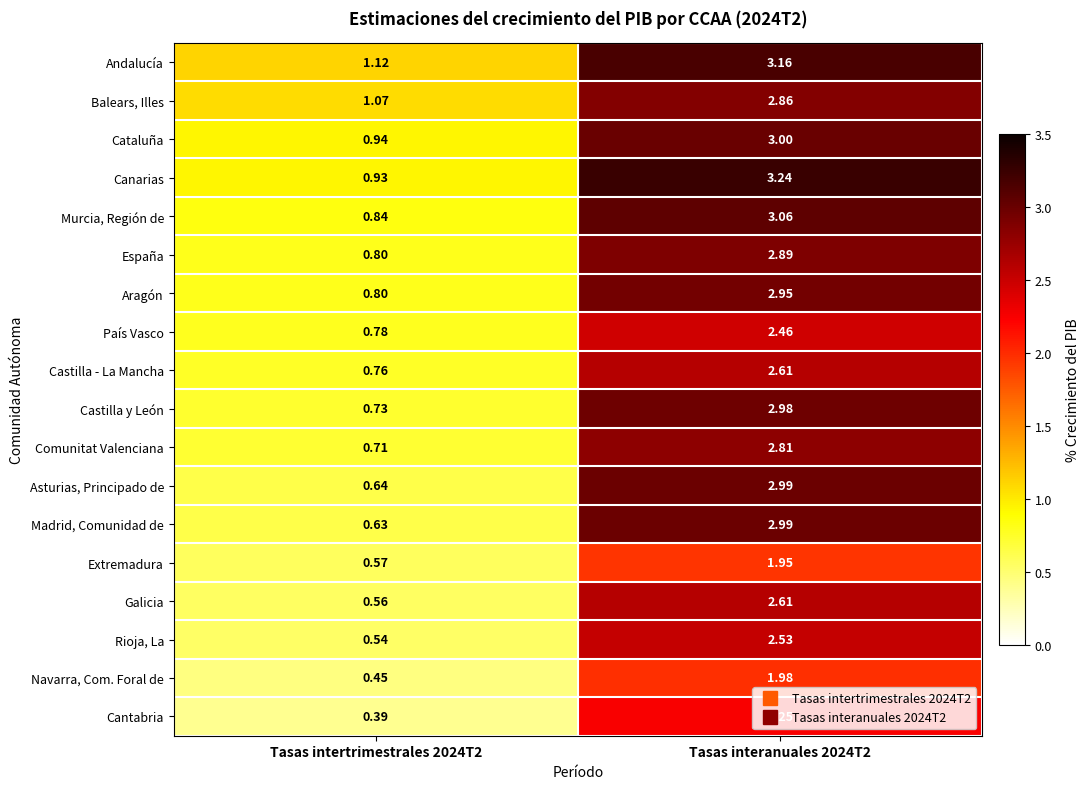

Between Tasas intertrimestrales 2024T2 and Tasas interanuales 2024T2, which series saw the biggest shift?

Madrid, Comunidad de